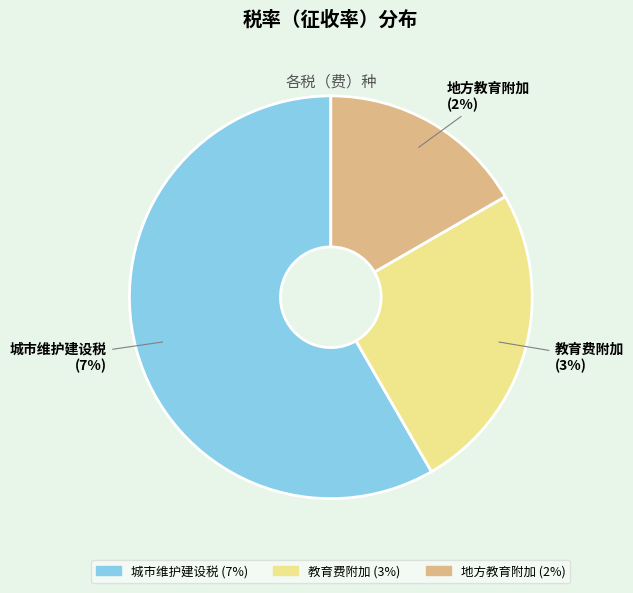

To the nearest percent, what percentage of the pie is 教育费附加?

25%